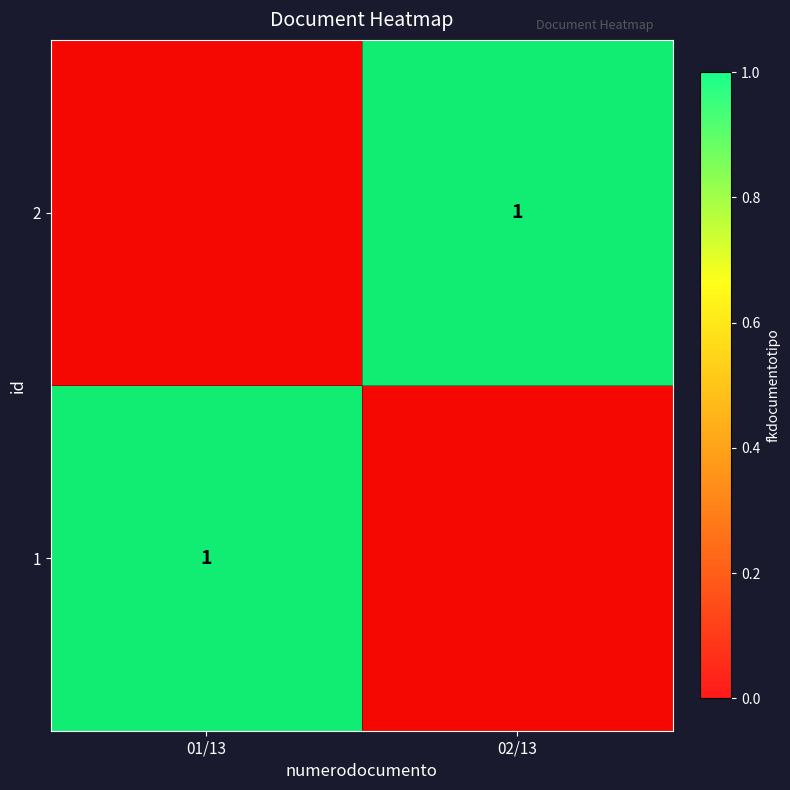

Rank the categories by 2 value from highest to lowest.

02/13, 01/13